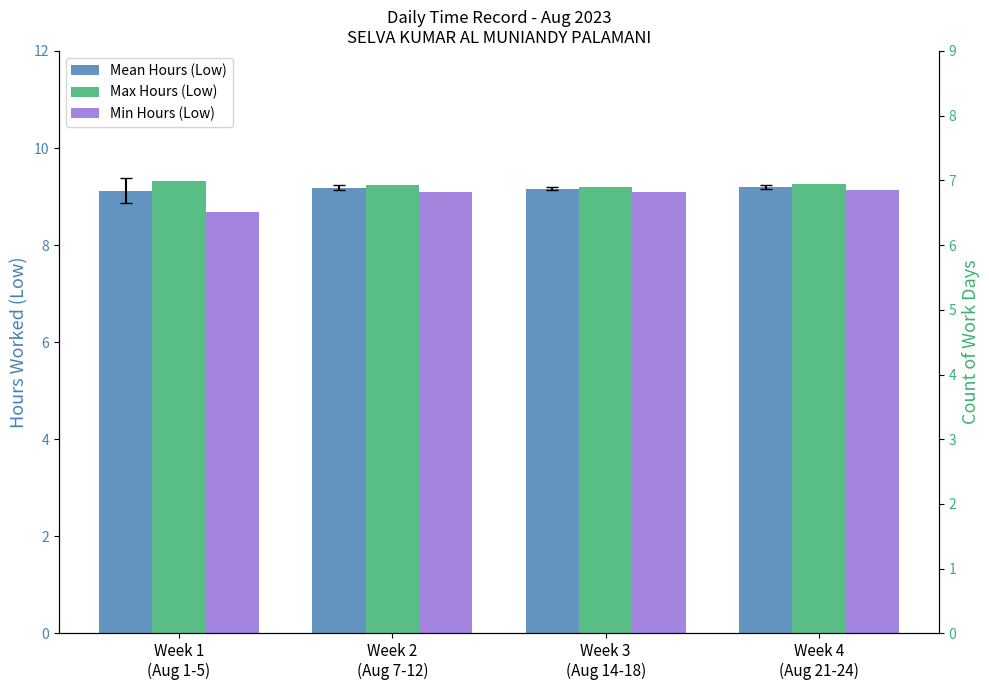

What is the label of the 3rd bar from the left?

Week 3
(Aug 14-18)